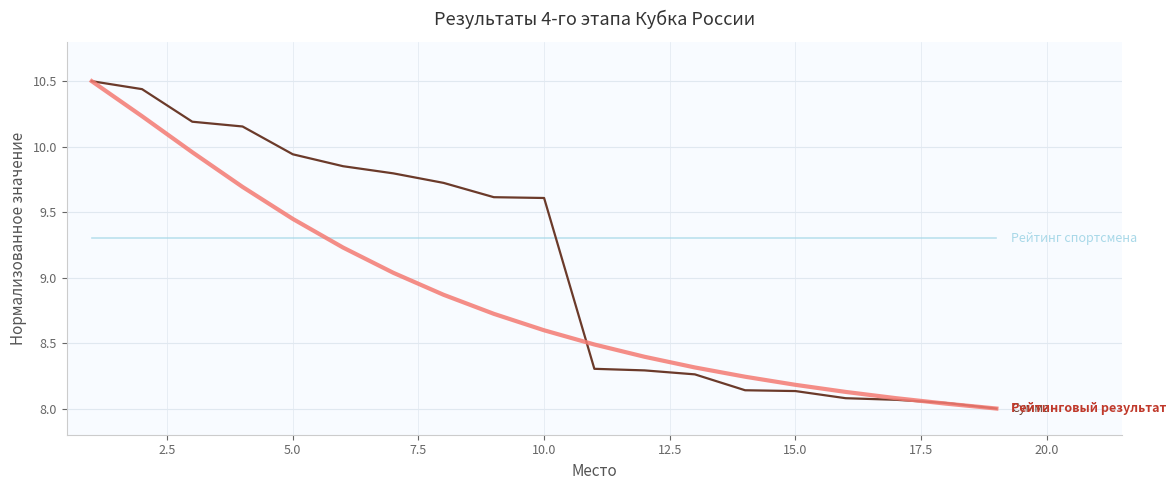

What is the maximum value shown in the chart?

10.5